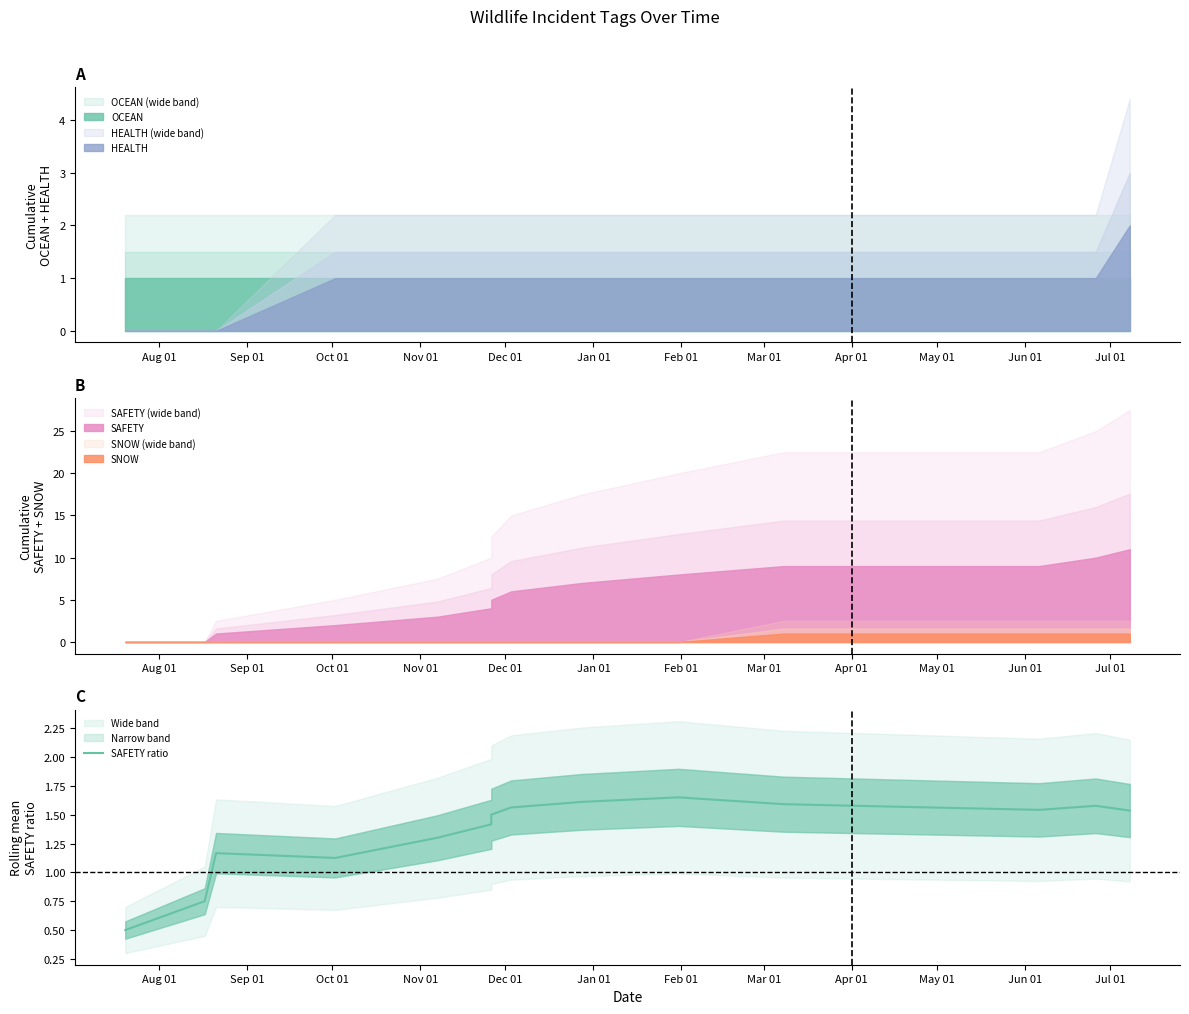

True or false: the data shows 1.5 at Jul 01.

True